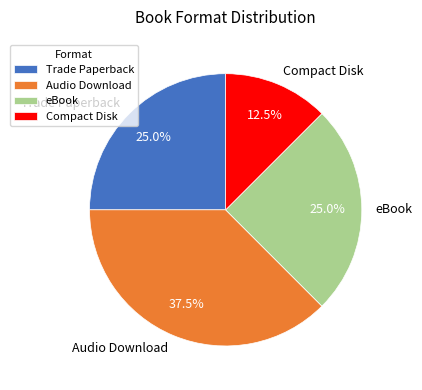

To the nearest percent, what is the combined percentage of Compact Disk and Trade Paperback?

38%